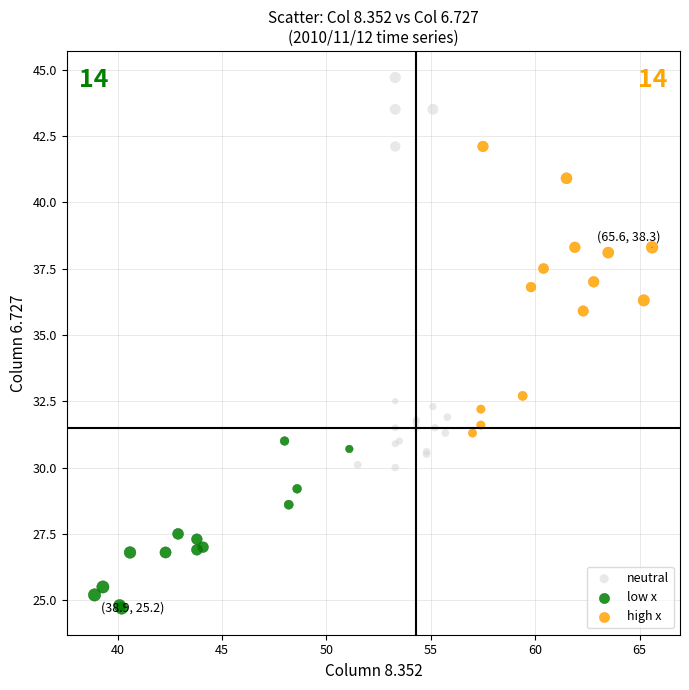

Which series has the widest spread of Y values?

neutral